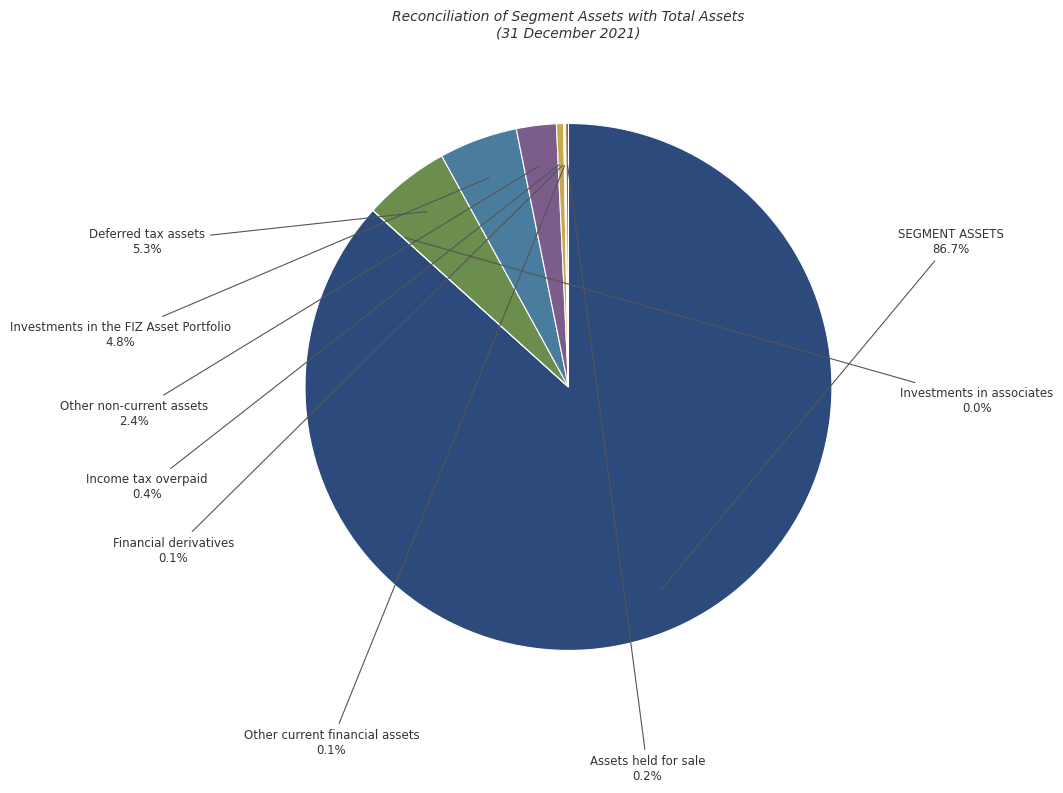

To the nearest percent, what portion does SEGMENT ASSETS represent?

87%